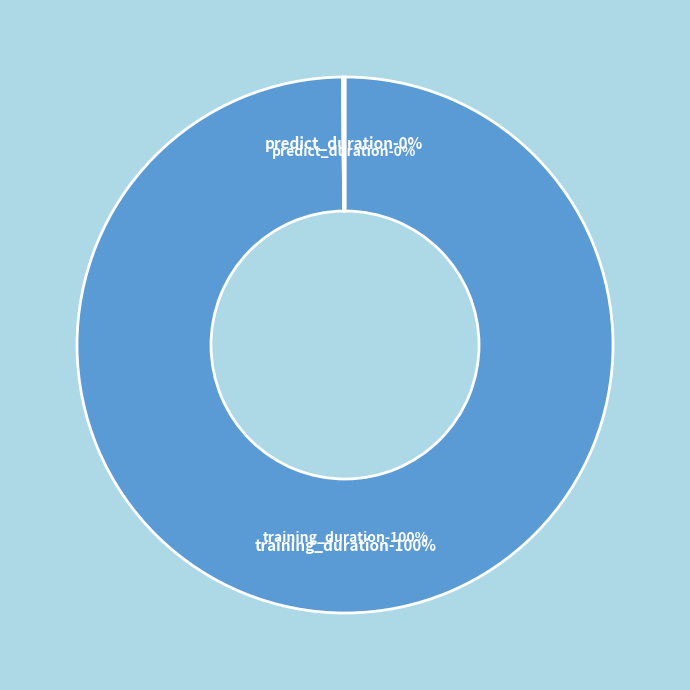

To the nearest percent, what is the average slice percentage?

50%